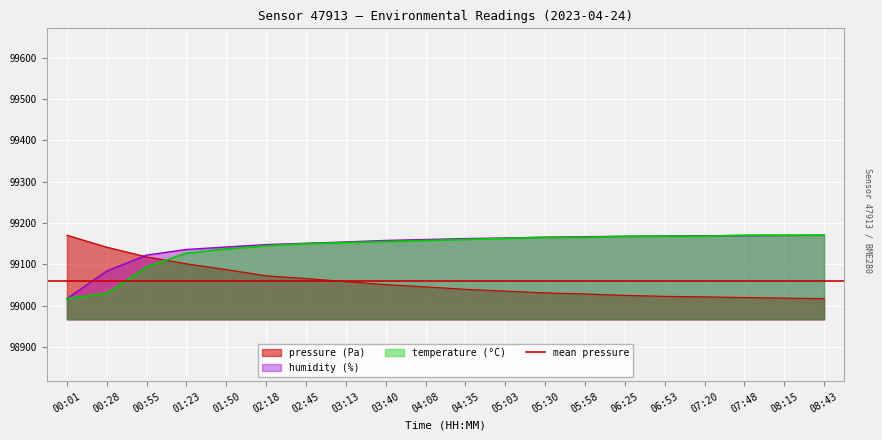

What is the approximate value of pressure at 07:20?

99021.4